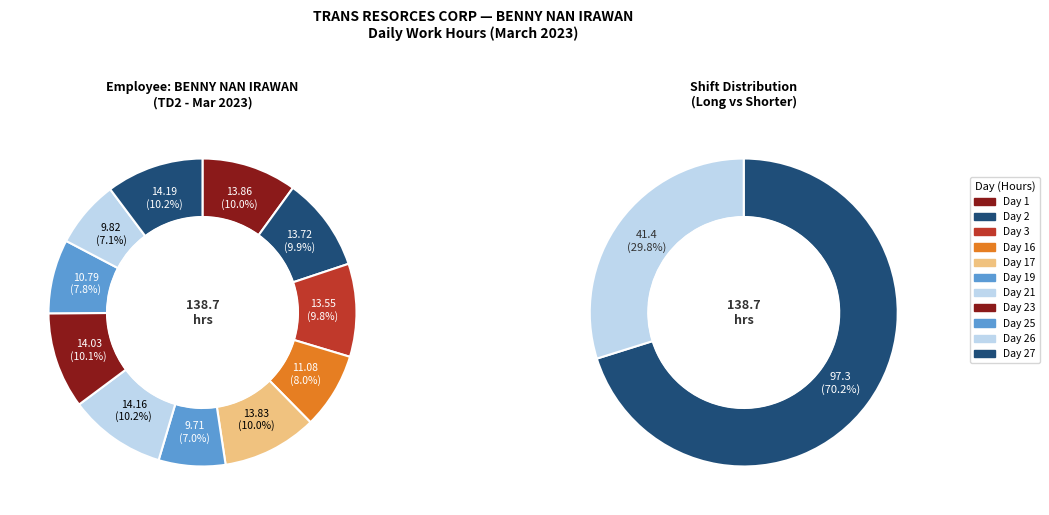

Does any single category account for the majority?

No